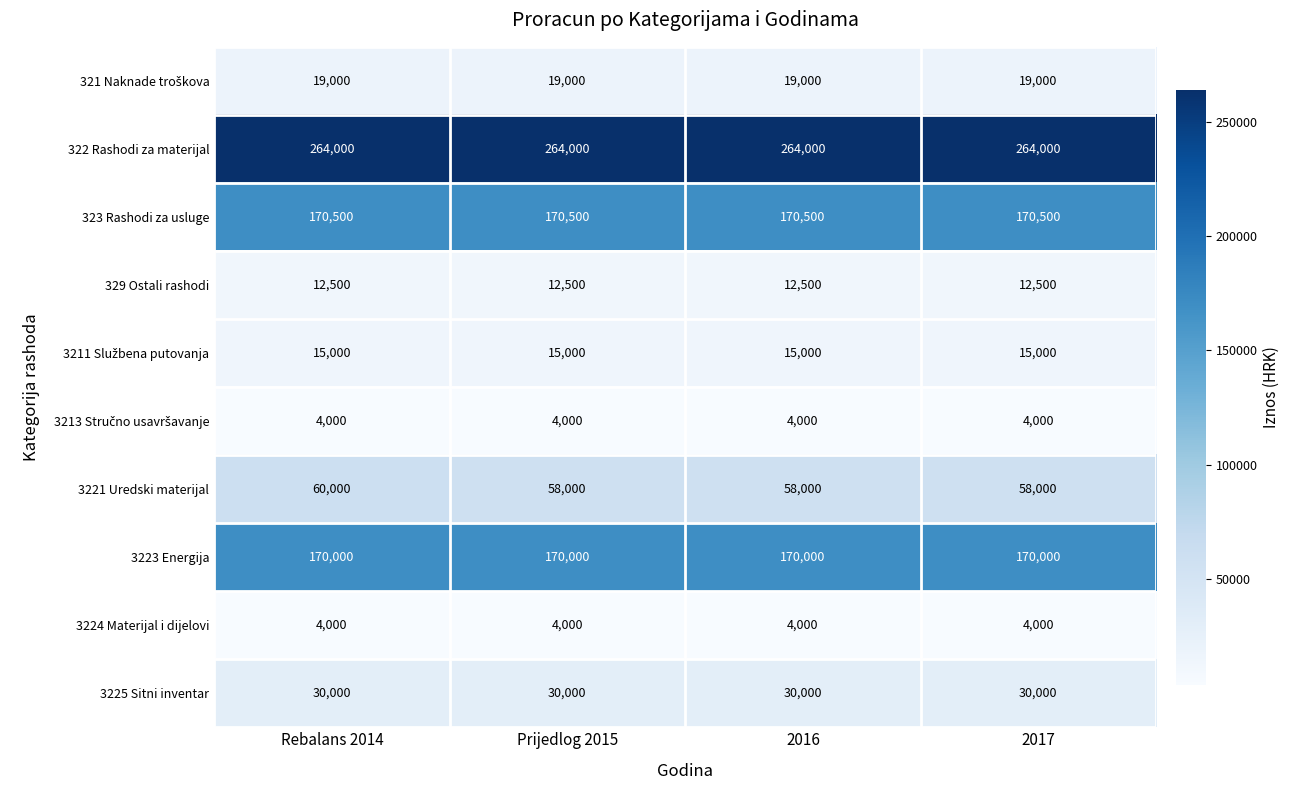

What is the average value of the 3224 Materijal i dijelovi series?

4000